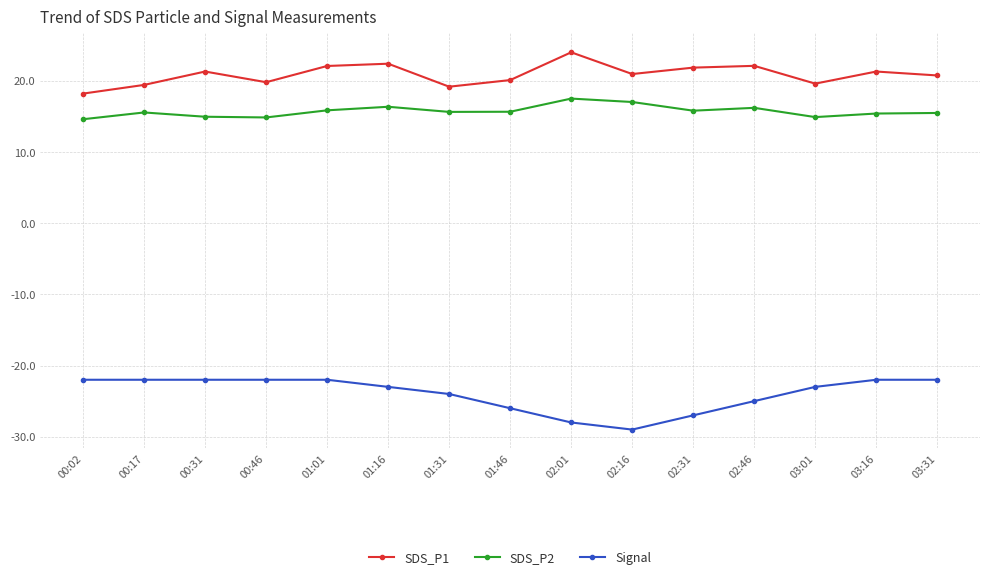

At how many categories does at least one series exceed 11?

15